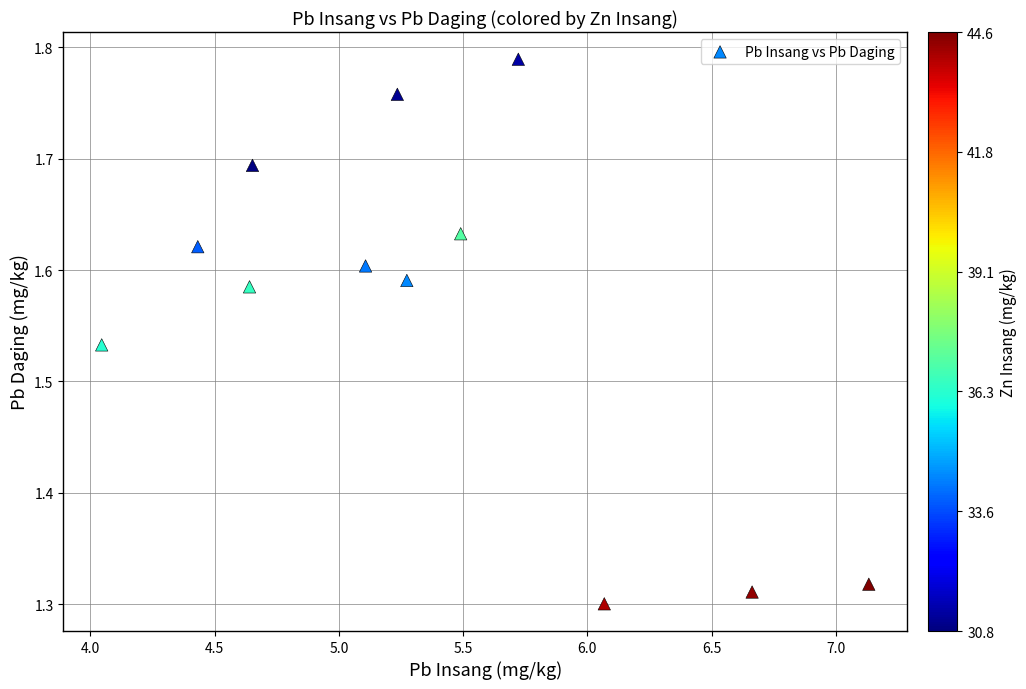

What is the range of X values (max minus min)?

3.1